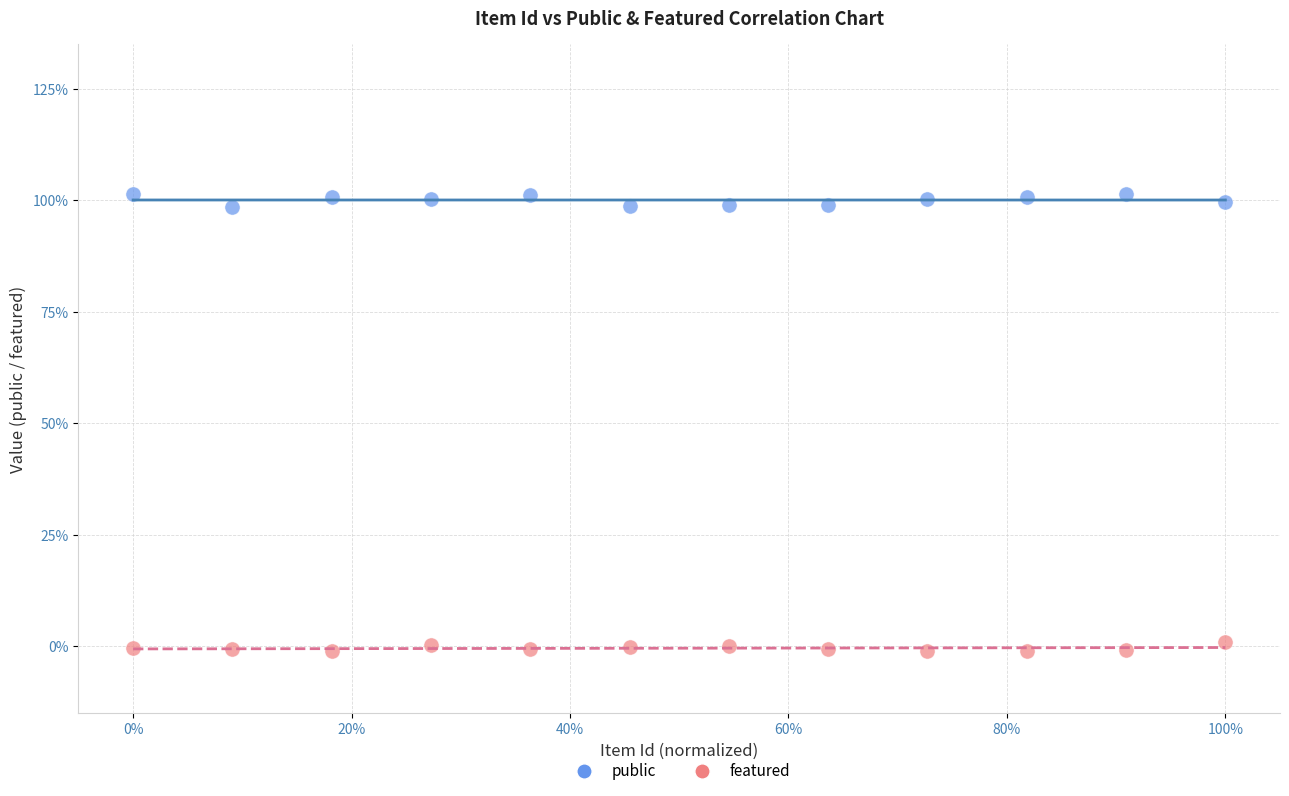

Which series reaches the maximum Y coordinate?

public